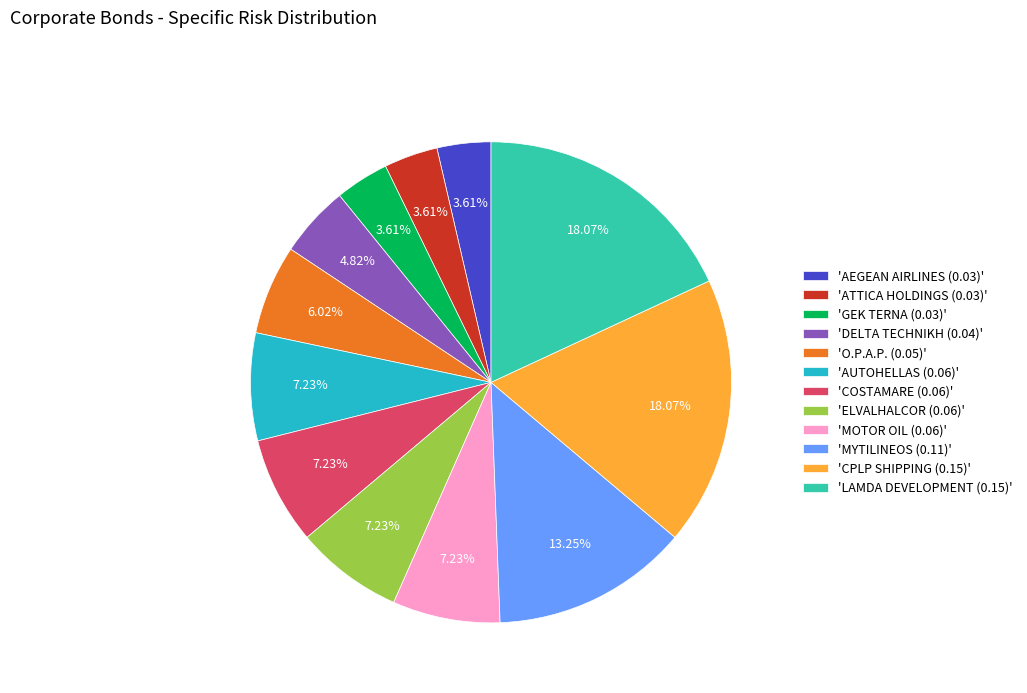

Is there a majority slice in this chart?

No